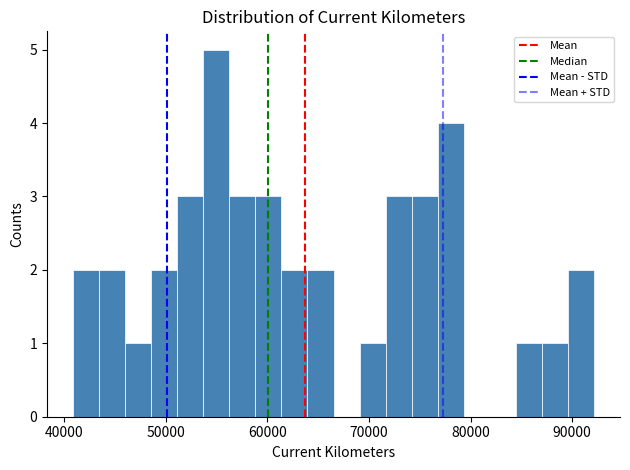

Around what value on the x-axis is the tallest bar? Give the approximate position of its centre, as read against the axis.

55000